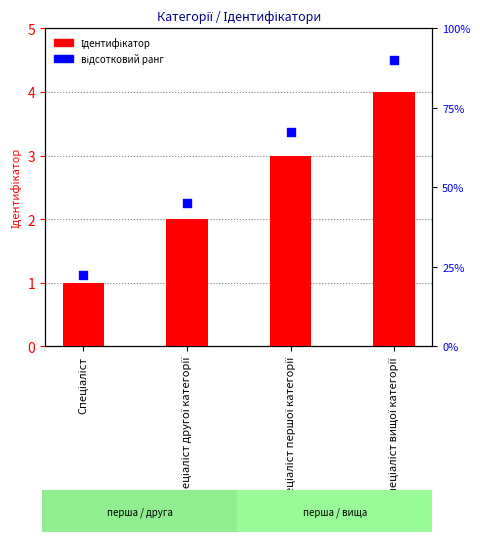

What is the total value across all series at Спеціаліст другої категорії?

4.2